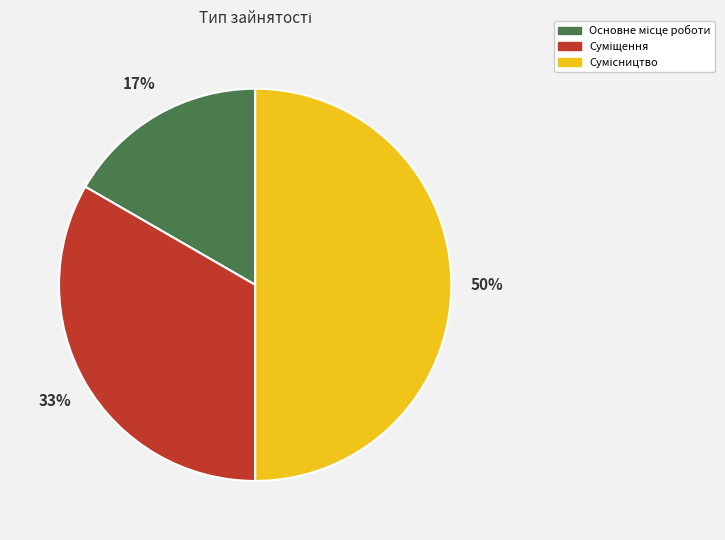

To the nearest percent, what is the difference between the largest and smallest slice percentages?

33%